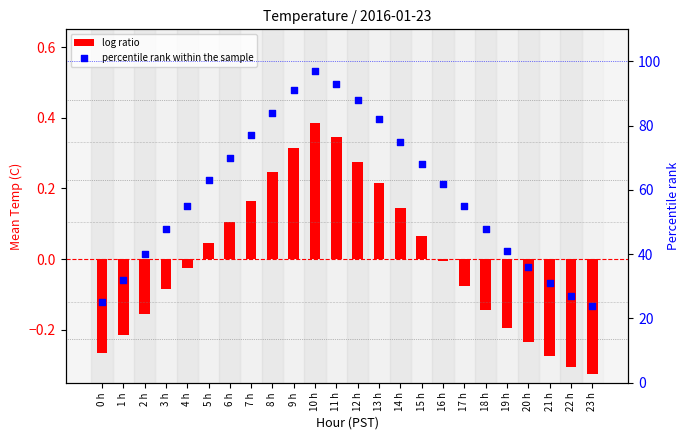

Which series has the widest spread of Y values?

percentile rank within the sample